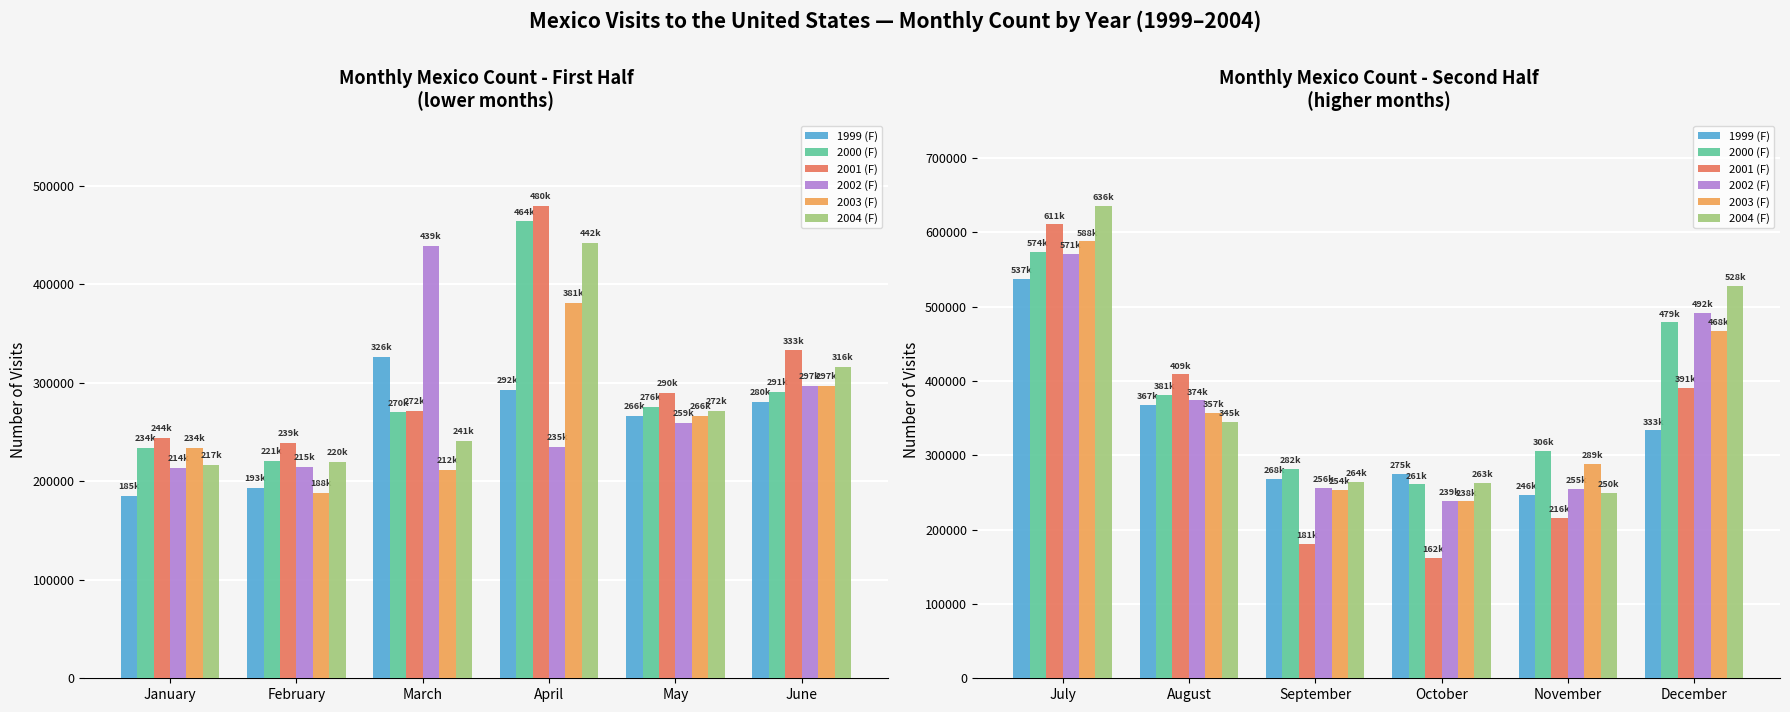

How many bars are there in each group?

6